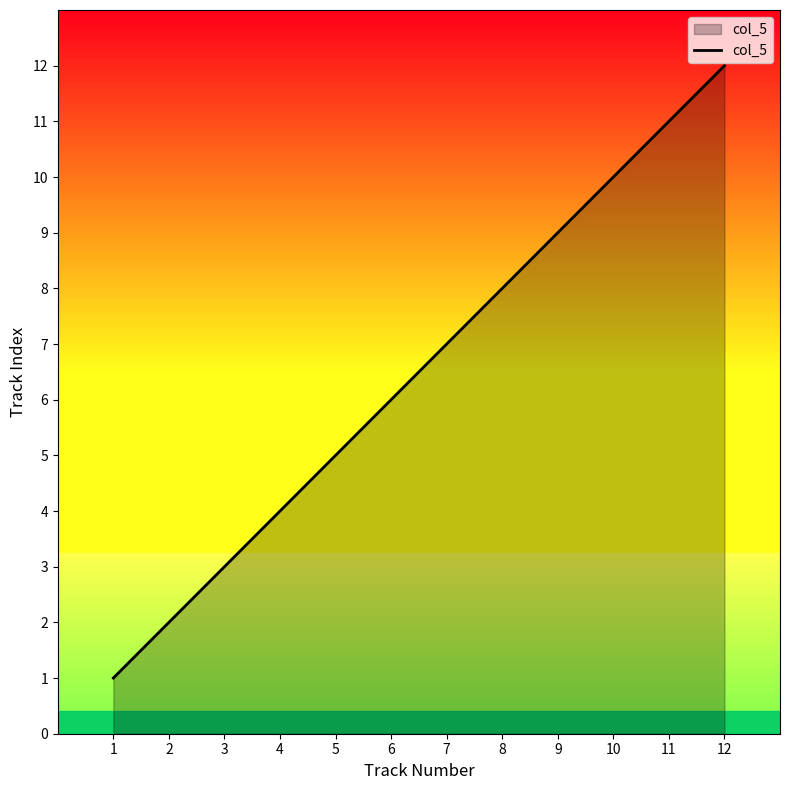

What is the ratio of the value at 10 to the value at 7?

1.4